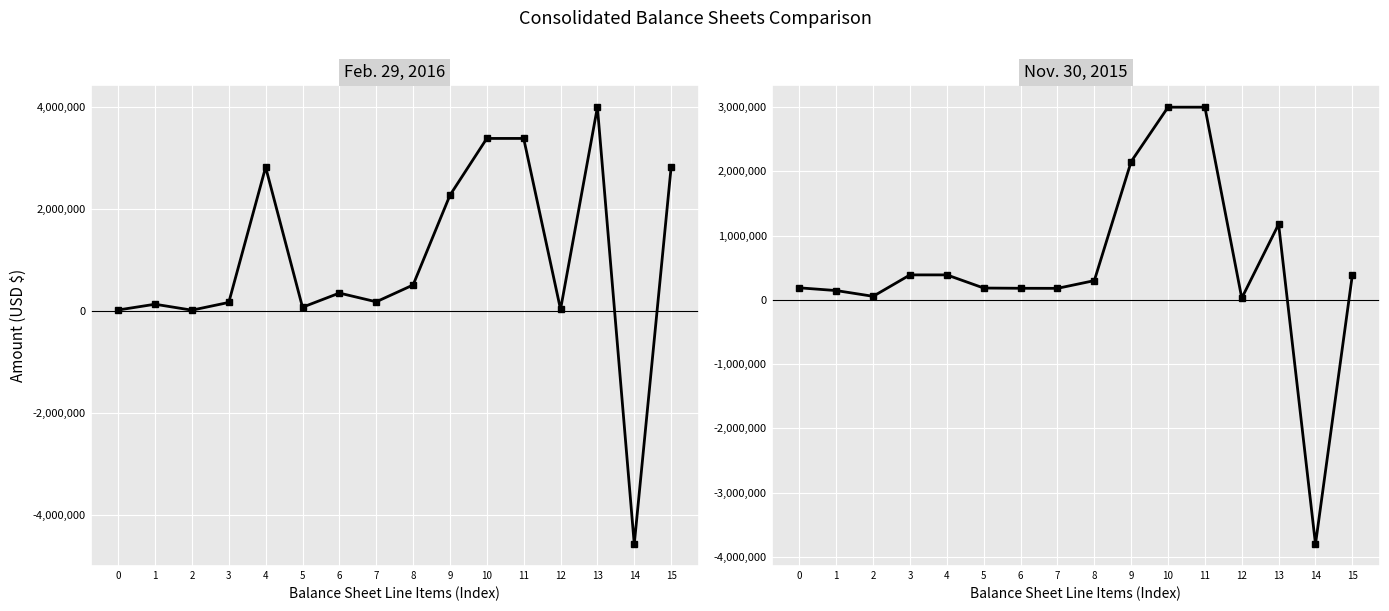

Rank the series by their average value, from highest to lowest.

Feb. 29, 2016, Nov. 30, 2015